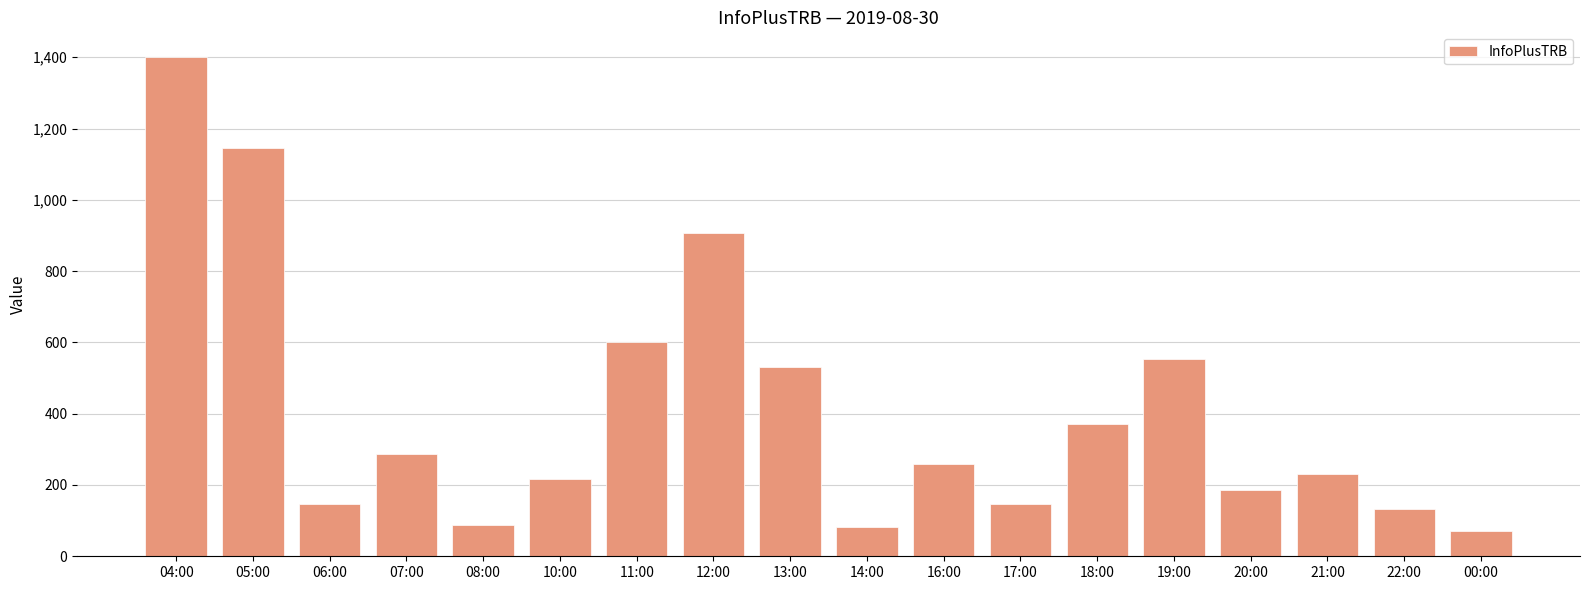

Which has a higher value, 00:00 or 05:00?

05:00